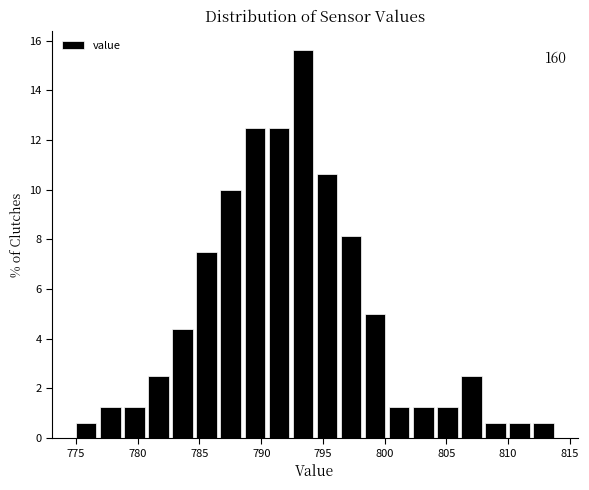

Read against the x-axis, roughly where is the centre of the tallest bar?

793.5